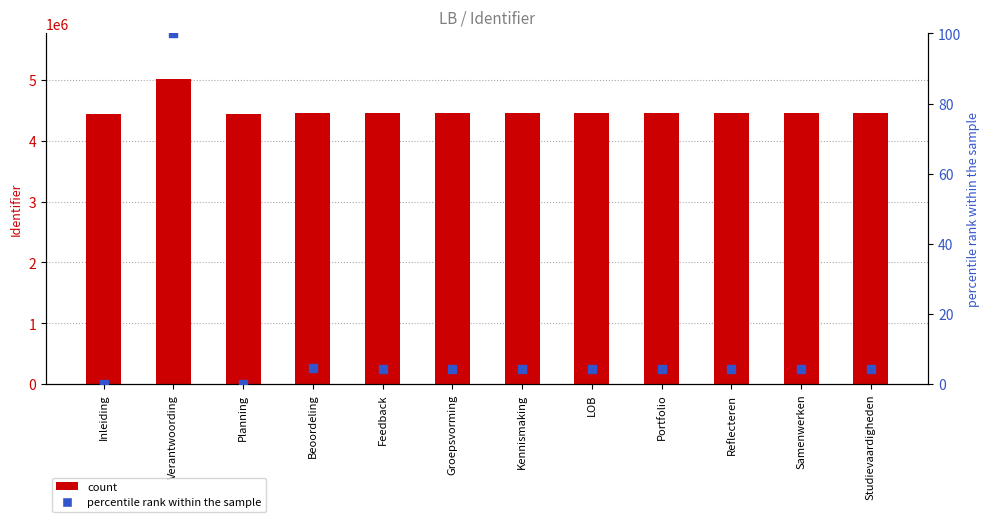

At how many categories does at least one series exceed 1954134?

12